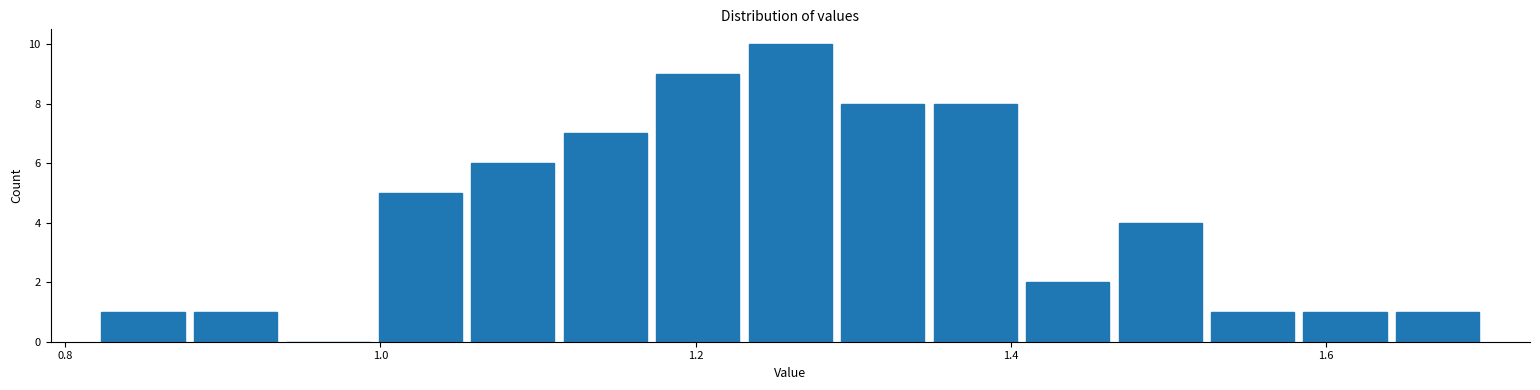

Around what value on the x-axis is the tallest bar? Give the approximate position of its centre, as read against the axis.

1.26